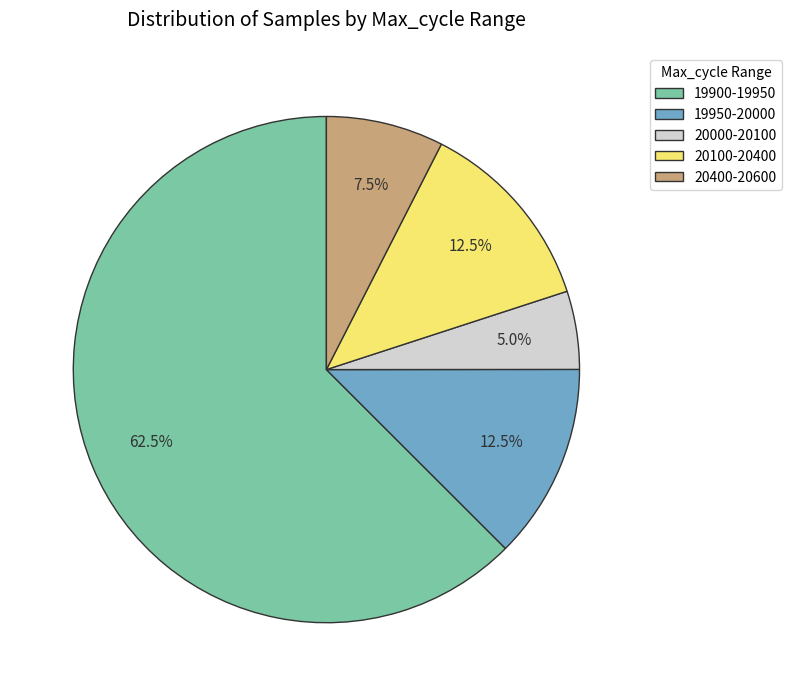

What is the largest slice in the pie chart?

19900-19950